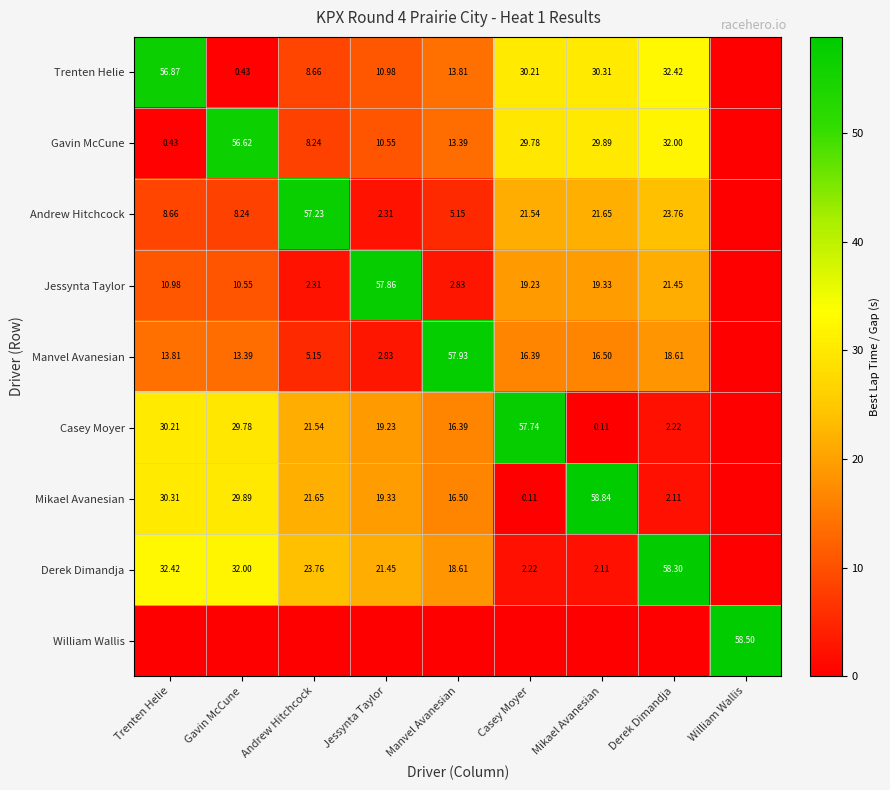

Is the value of Andrew Hitchcock at Derek Dimandja greater than the value of Trenten Helie at Jessynta Taylor?

Yes